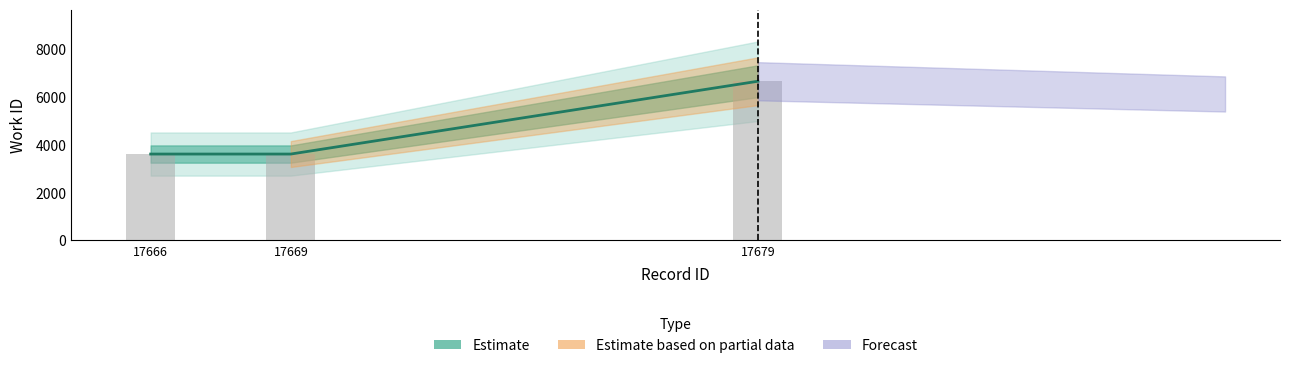

What is the value of the Estimate (central) bar at the 3rd from the left?

6667